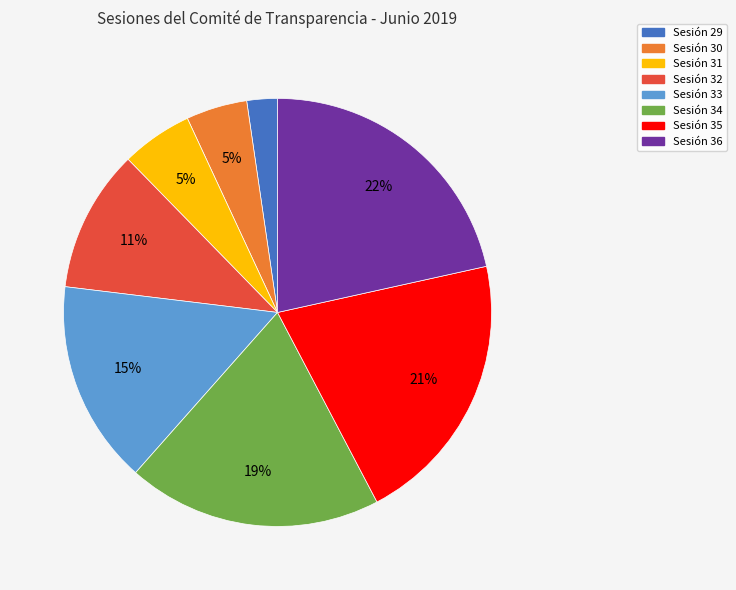

True or false: Sesión 36 accounts for 9% of the total.

False